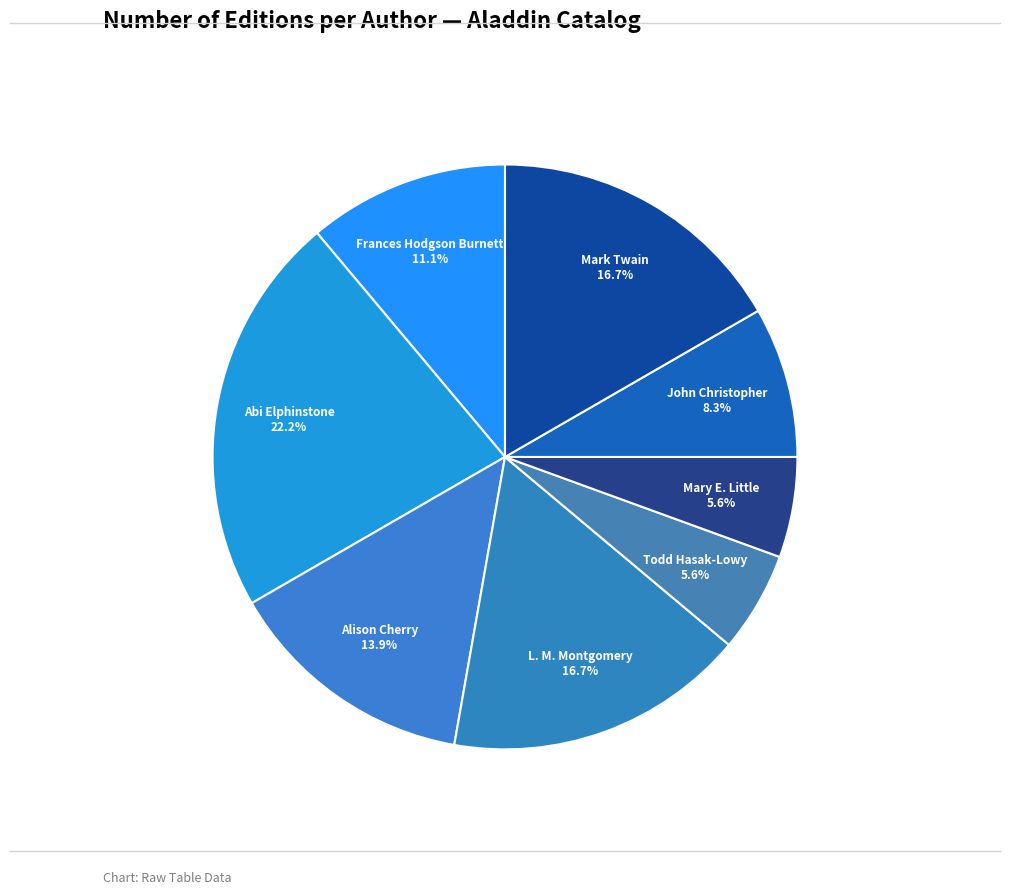

Count the number of slices in the pie.

8